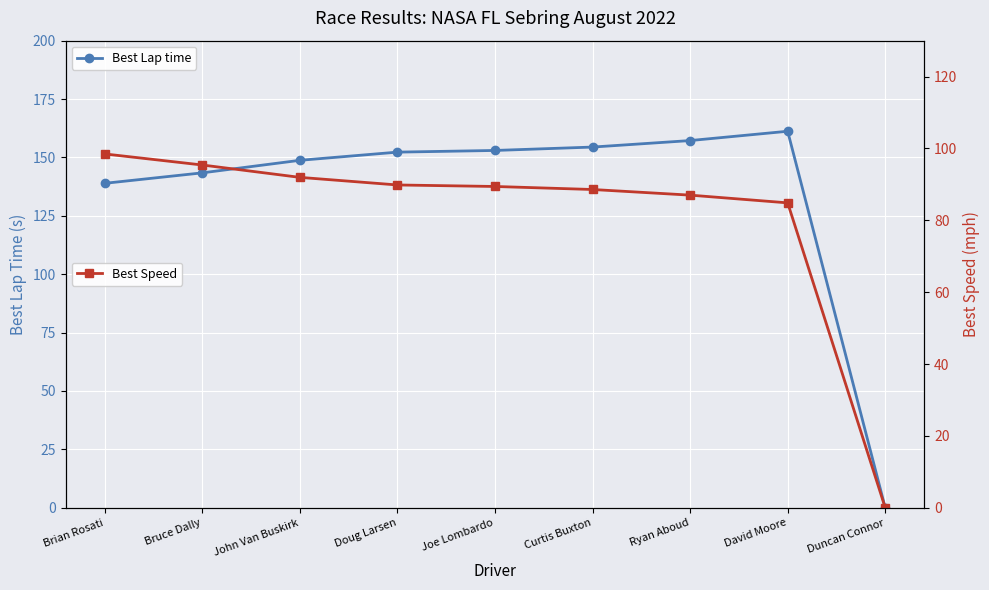

At Duncan Connor, list the series in order from largest to smallest.

Best Lap time, Best Speed